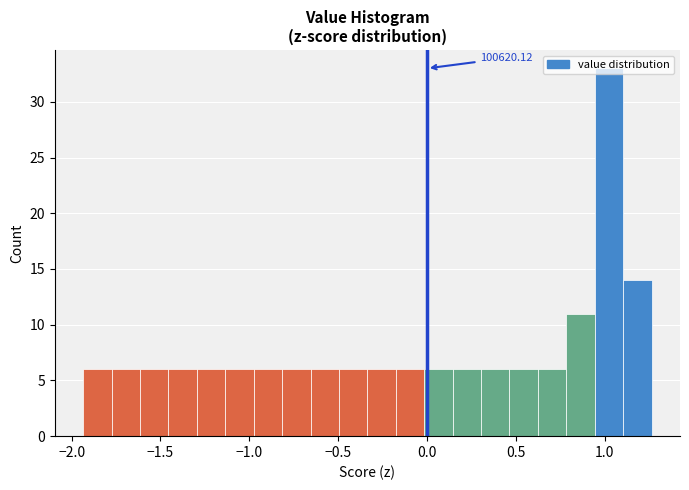

Read against the x-axis, roughly where is the centre of the tallest bar?

1.00